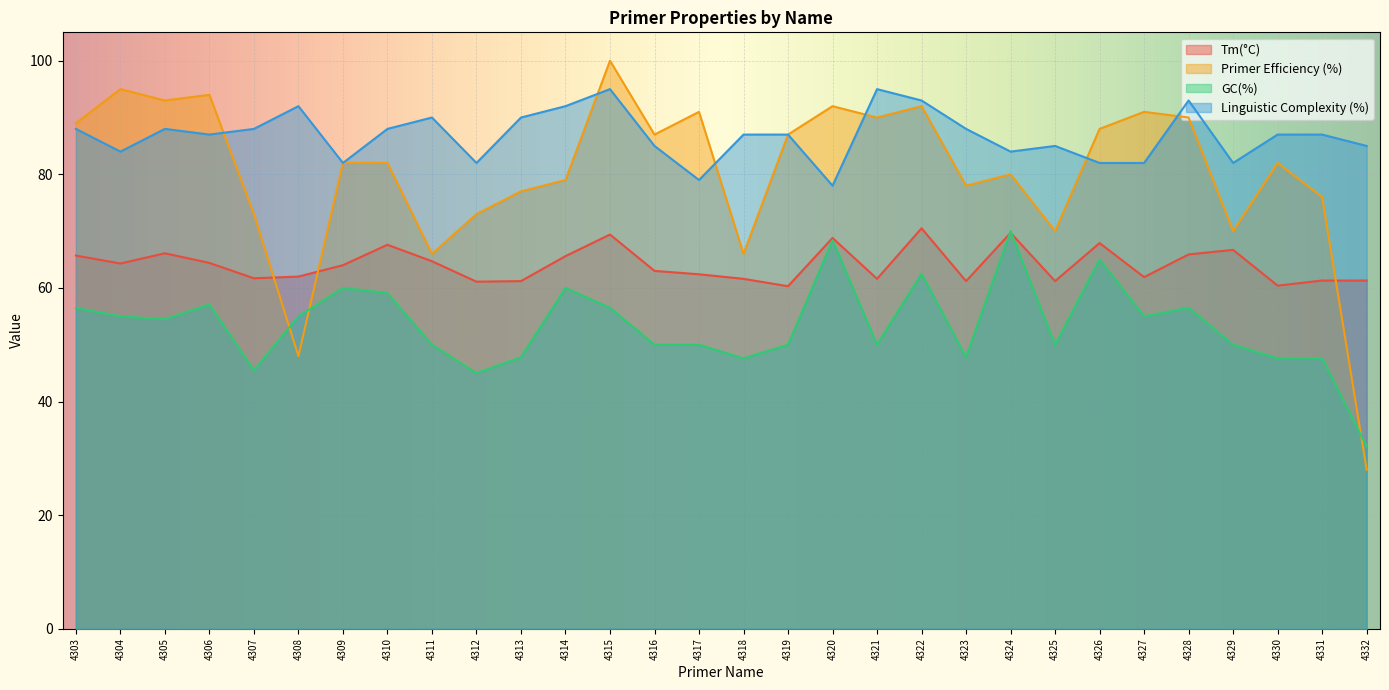

Which series has the largest range (max minus min)?

Primer Efficiency (%)